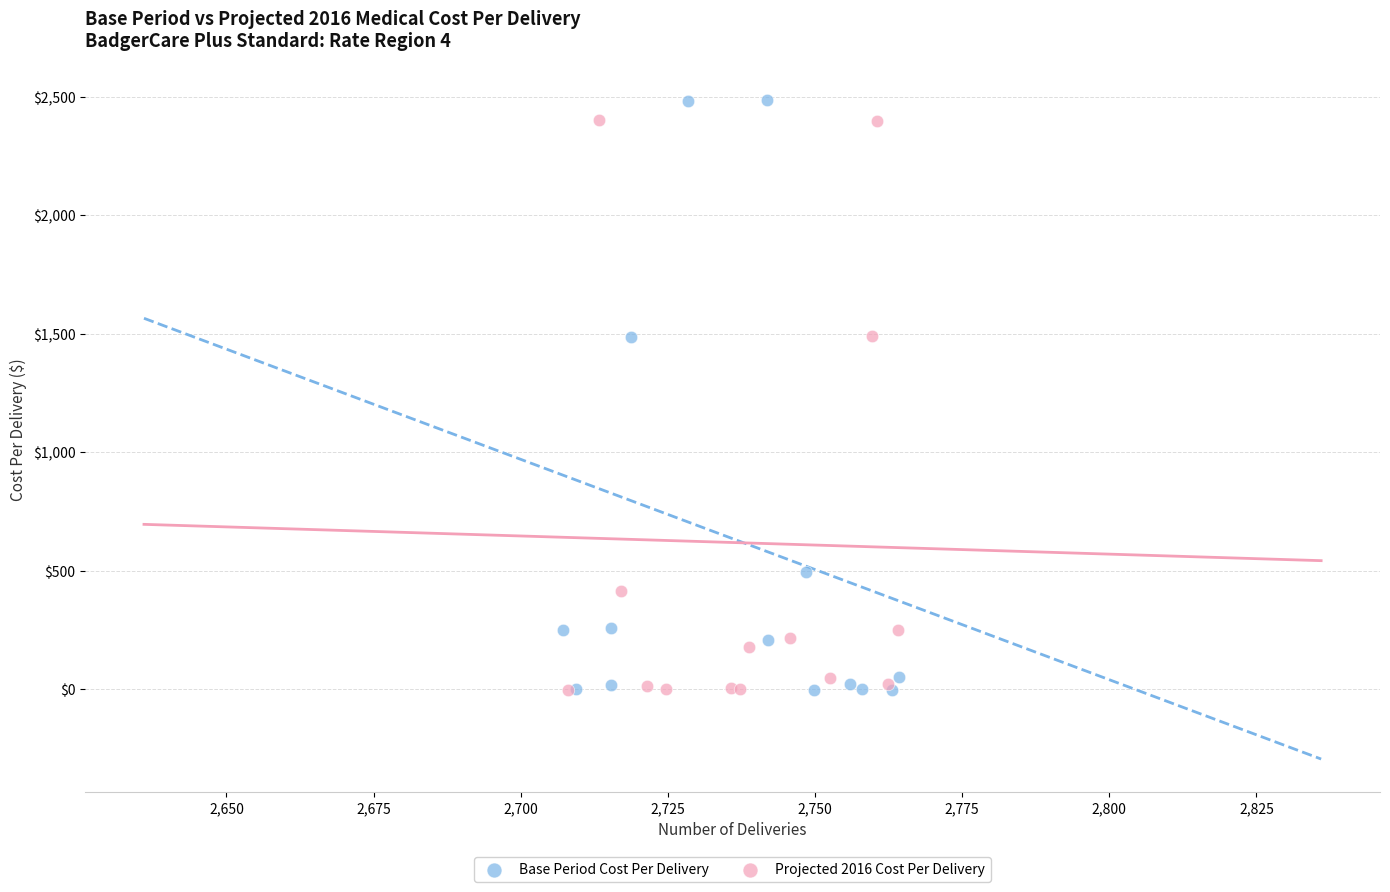

Which series has the largest Y range (max minus min)?

Base Period Cost Per Delivery